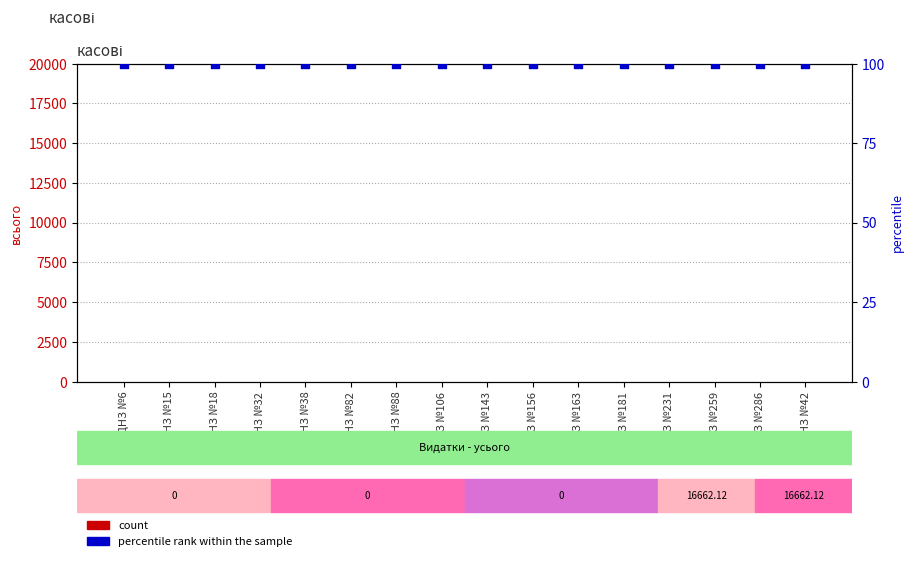

What are all the series names shown in the legend?

count, percentile rank within the sample